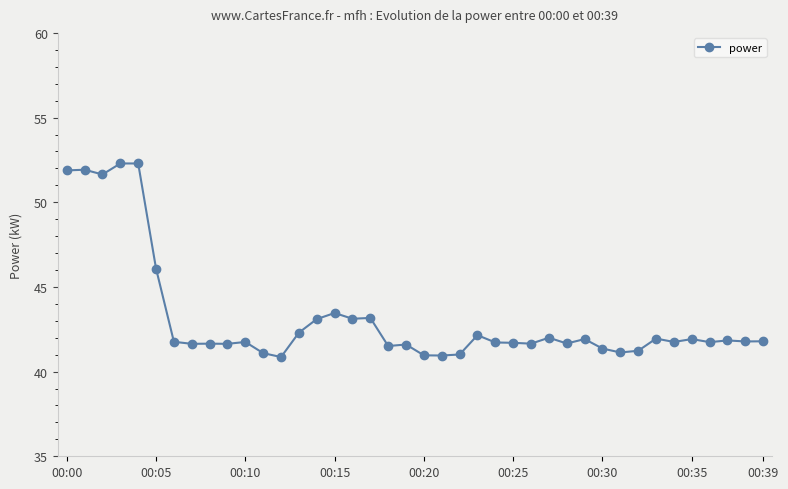

What is the value of the 39th point from the left?

41.8